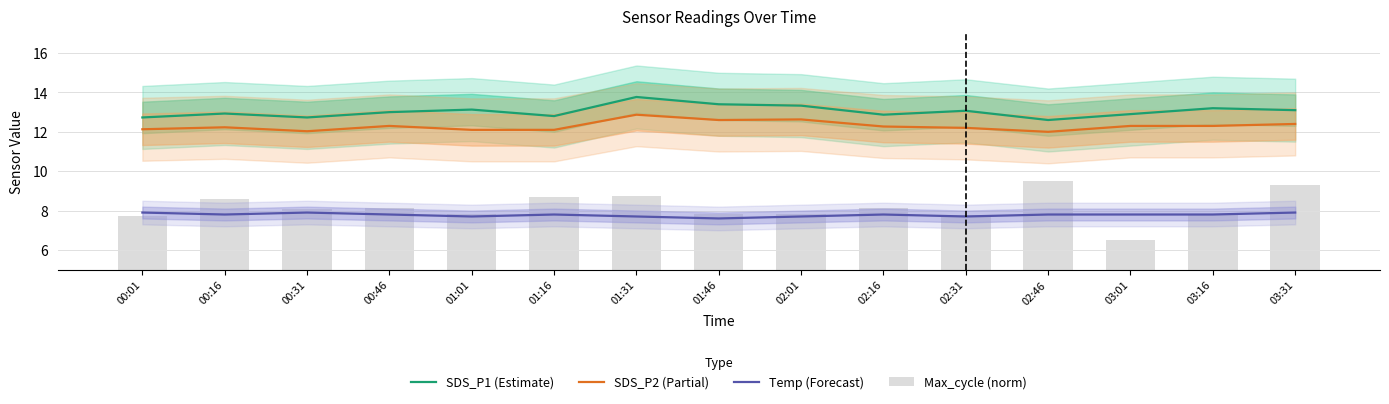

Does the chart contain any negative values?

No